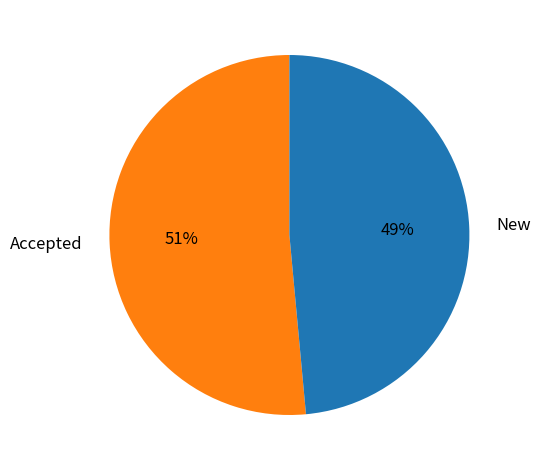

Does Accepted account for over 50% of the chart?

Yes